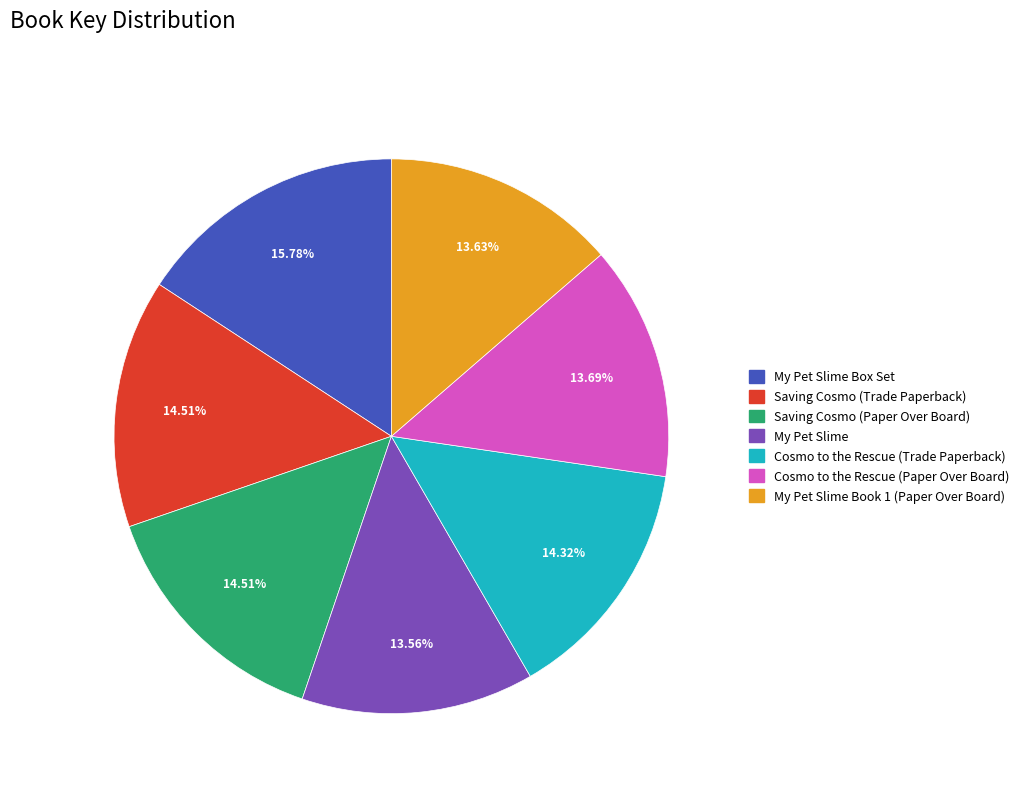

Is there a majority slice in this chart?

No